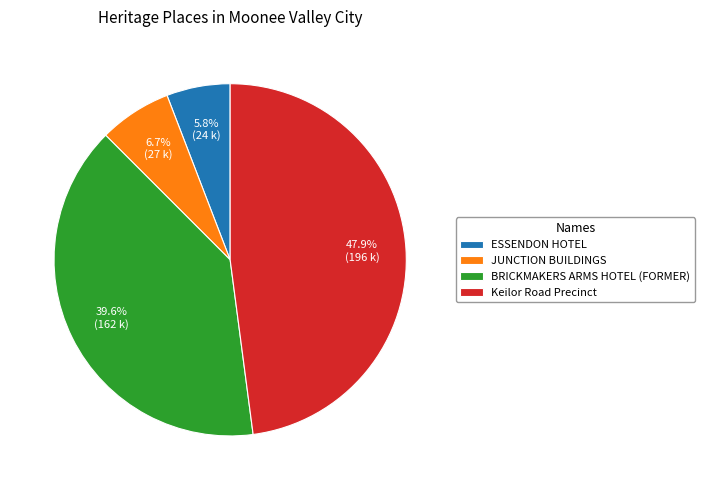

Is it true that BRICKMAKERS ARMS HOTEL (FORMER) is 54% of the pie?

False